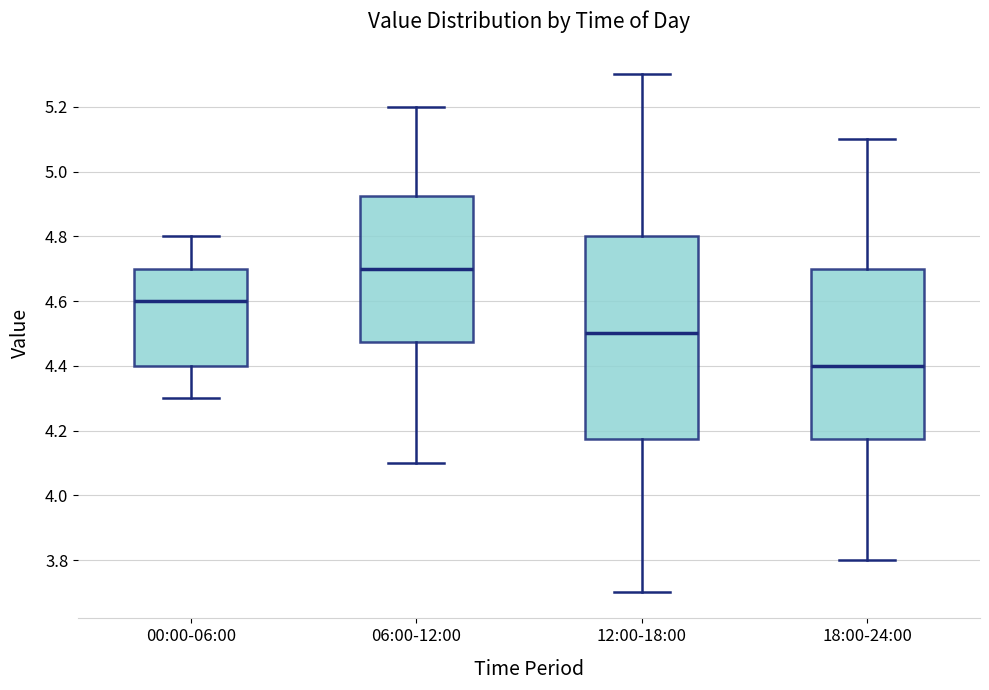

Which box's median line is the lowest?

18:00-24:00